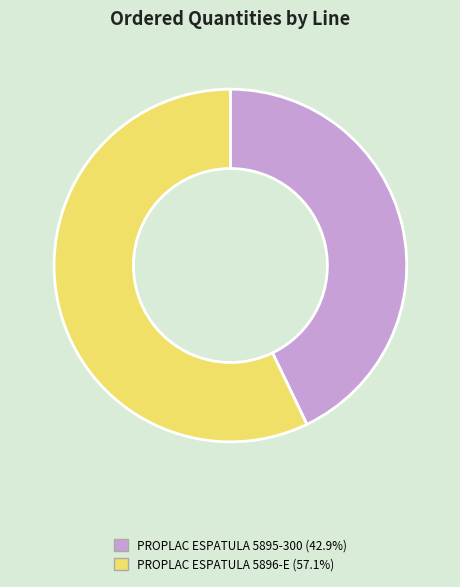

Is PROPLAC ESPATULA 5896-E (57.1%) the majority of the pie?

Yes